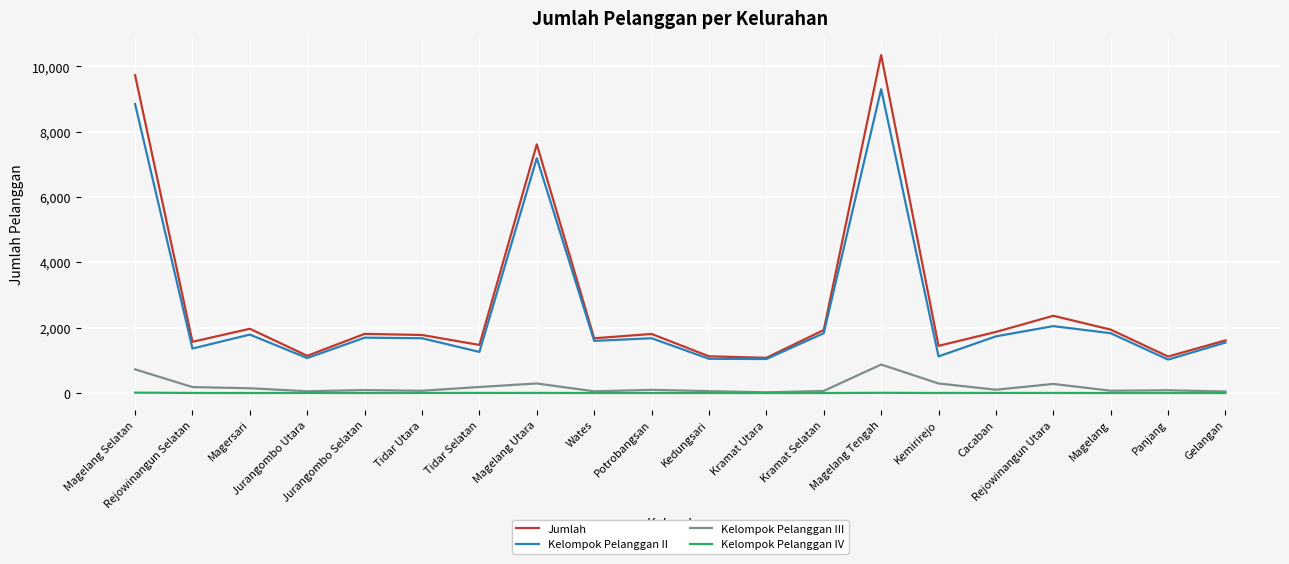

What is the total value across all series at Potrobangsan?

3583